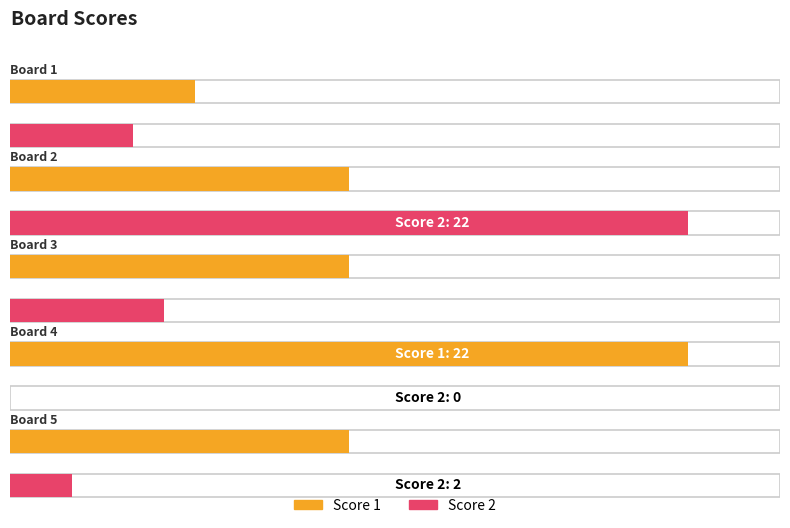

The value of Score 1 at Board 5 is 5. True or false?

False